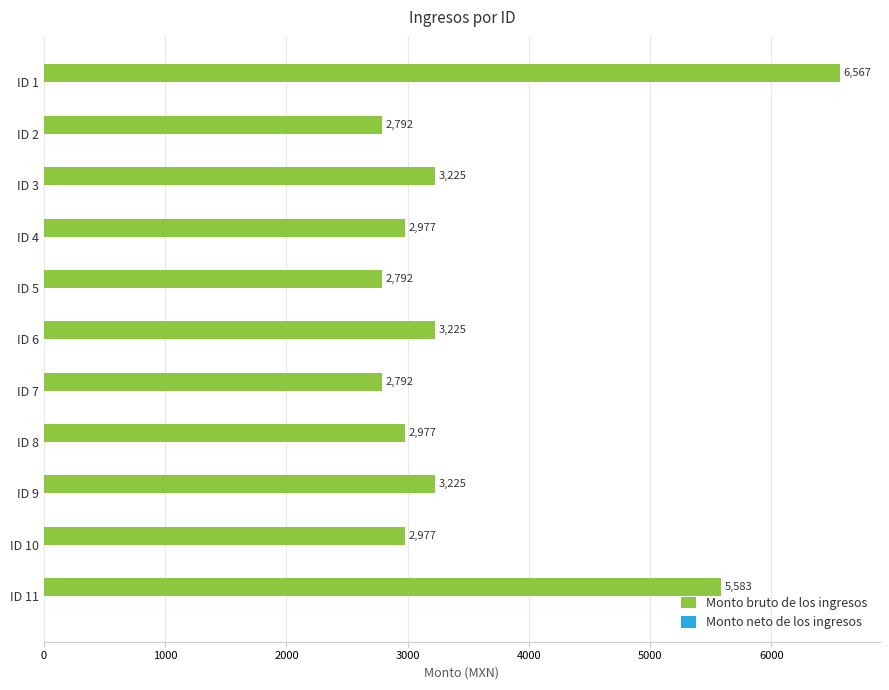

Which category has the highest value across all series?

ID 1